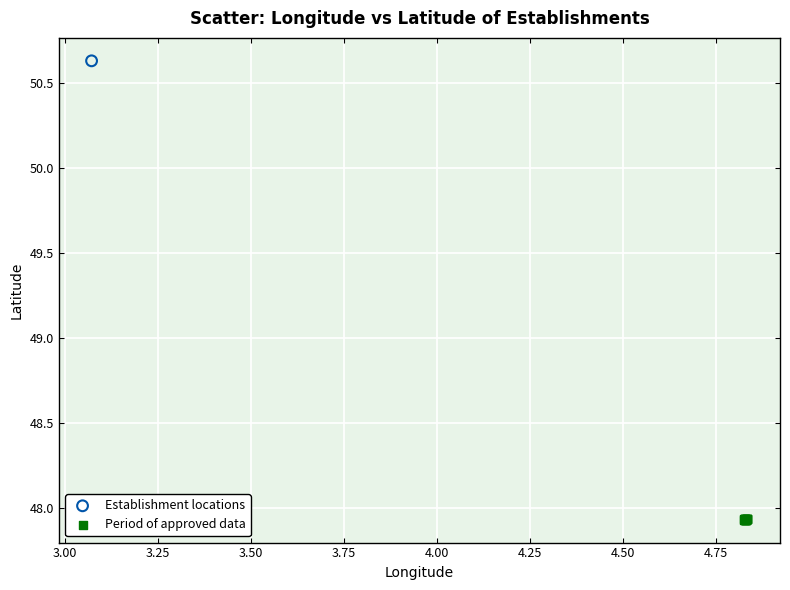

What are all the series names shown in the legend?

Establishment locations, Period of approved data